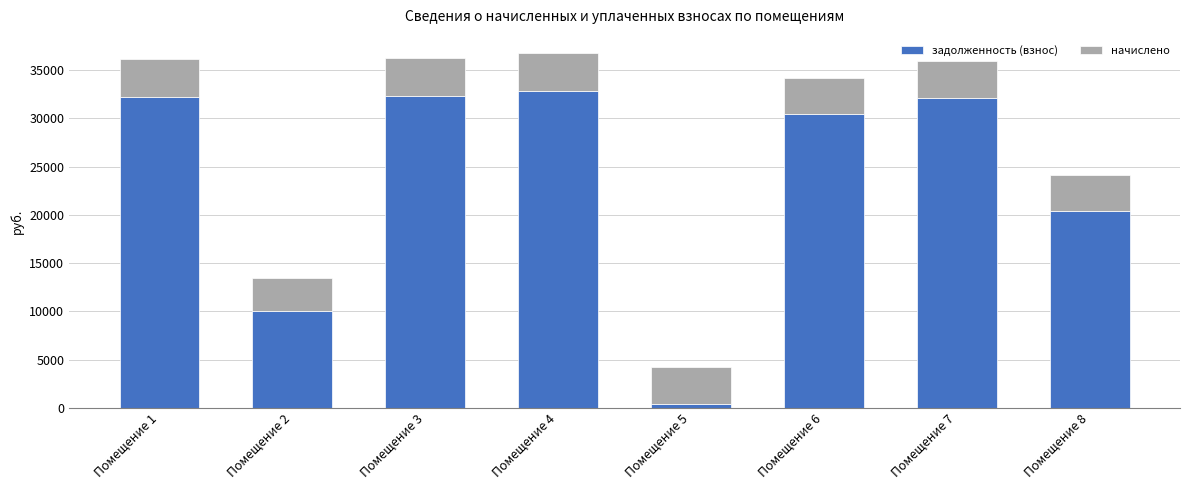

What is the difference between the maximum and minimum values in the задолженность (взнос) series?

32408.4